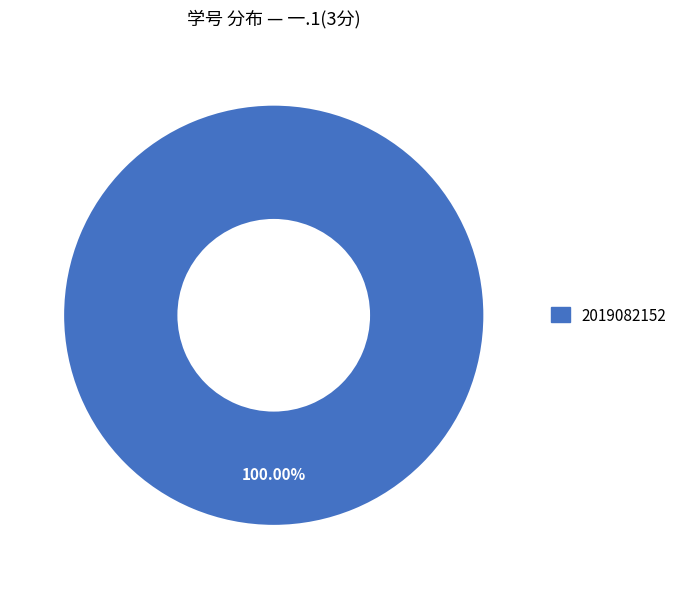

Is there any slice that represents more than half of the pie?

Yes